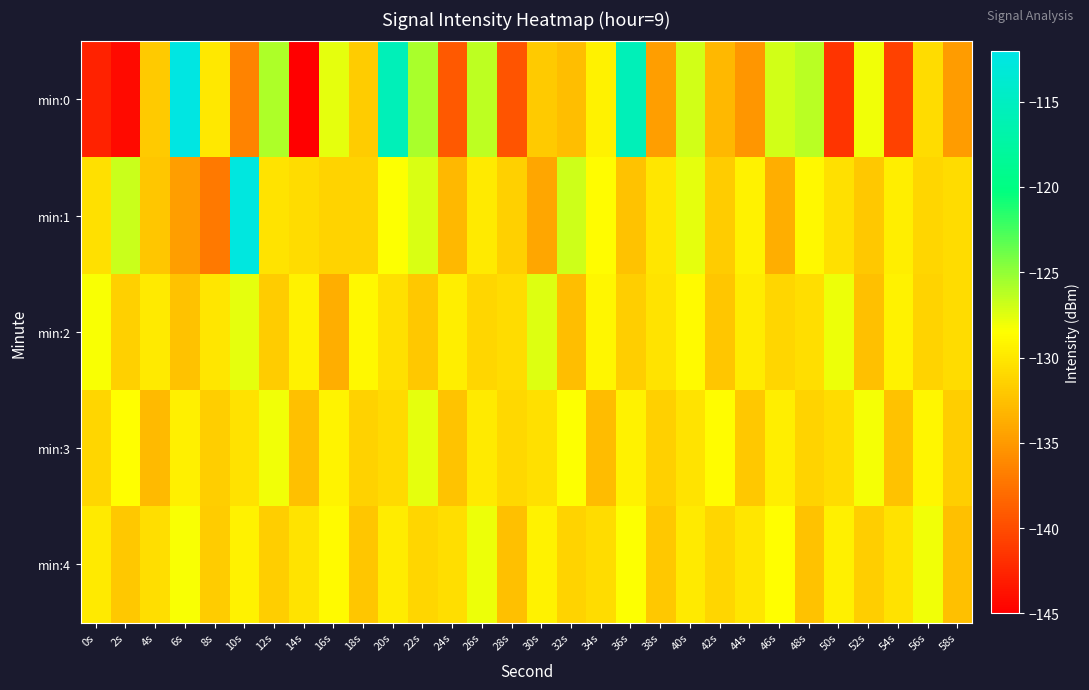

At 24s, list the series in order from smallest to largest.

min:0, min:1, min:3, min:4, min:2